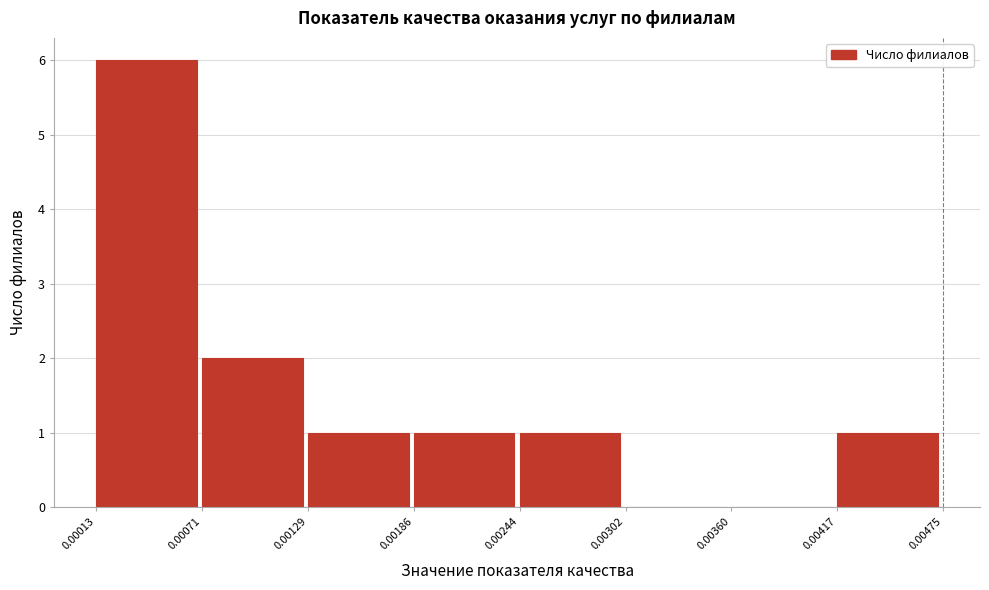

Reading left to right, transcribe this chart: for each bar, give the range it covers on the x-axis and its height. The values are not printed on the chart, so give them approximately, as read against the axis.

0.00013 to 0.00071: 6
0.00071 to 0.00129: 2
0.00129 to 0.00186: 1
0.00186 to 0.00244: 1
0.00244 to 0.00302: 1
0.00302 to 0.00360: 0
0.00360 to 0.00417: 0
0.00417 to 0.00475: 1